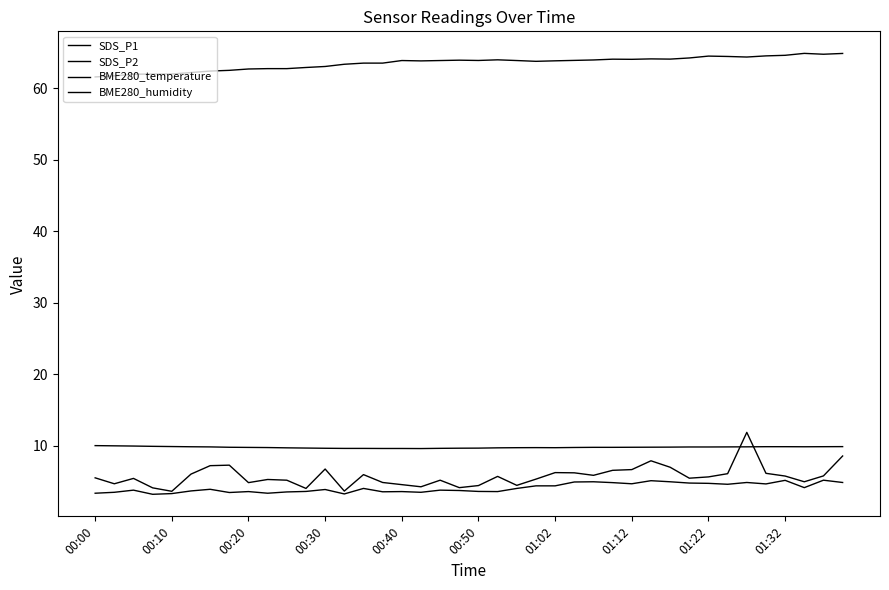

At which label is SDS_P2 closest to 4?

01:02